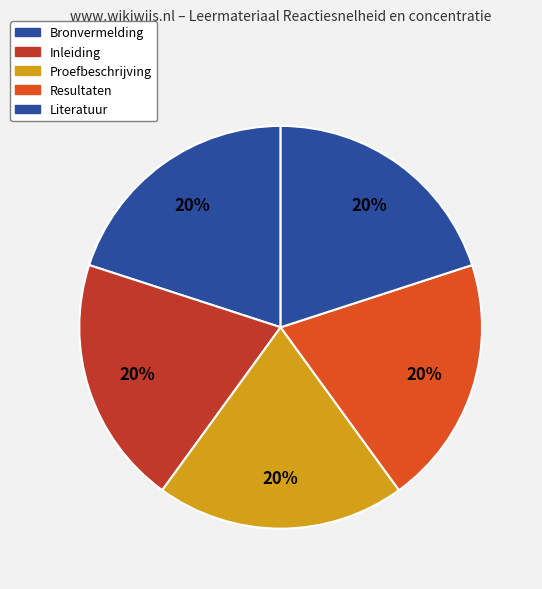

True or false: Proefbeschrijving accounts for 20% of the total.

True